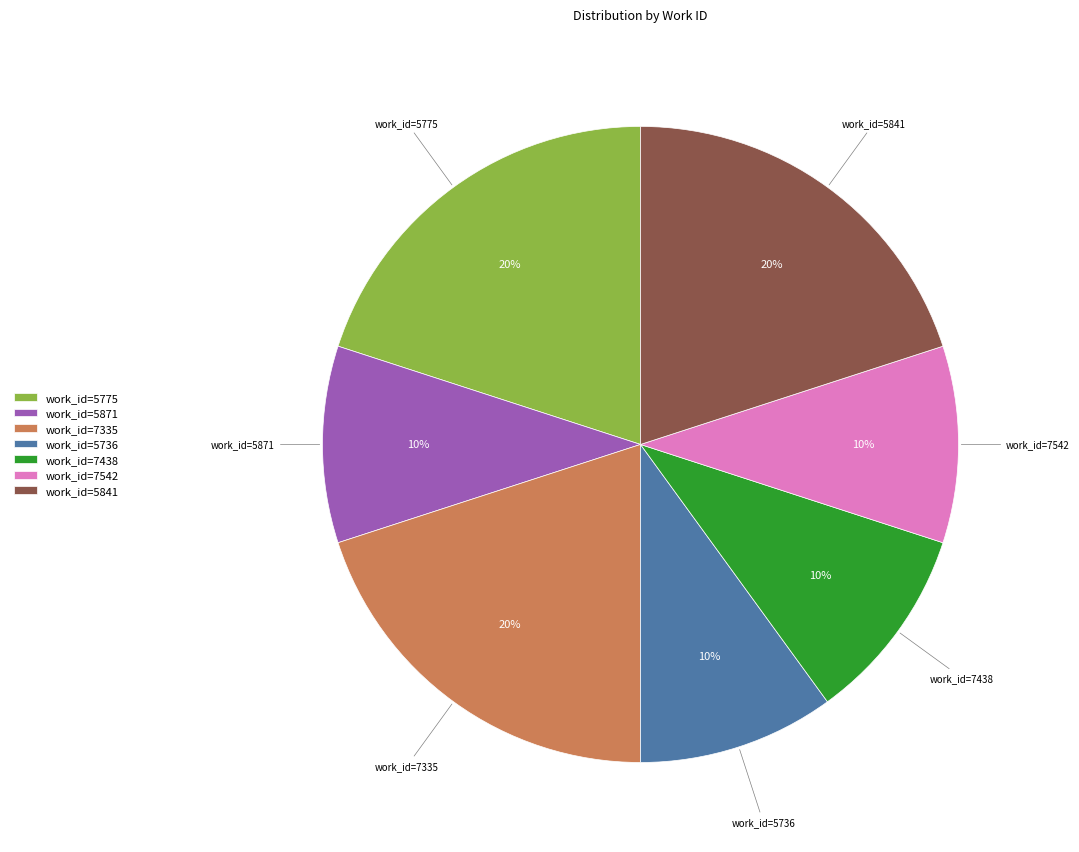

Approximately how many times larger is the value at work_id=5841 compared to work_id=5736?

2.0